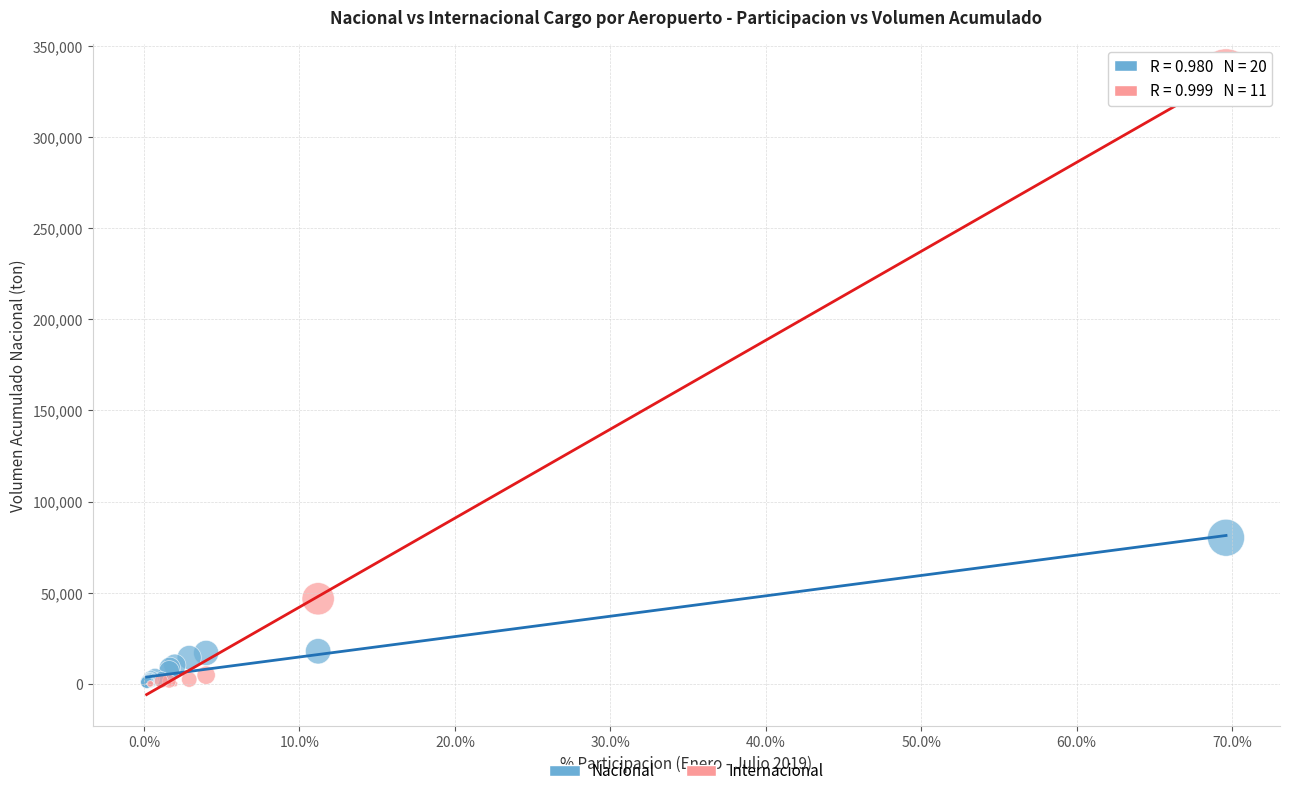

Which series reaches the maximum Y coordinate?

Internacional